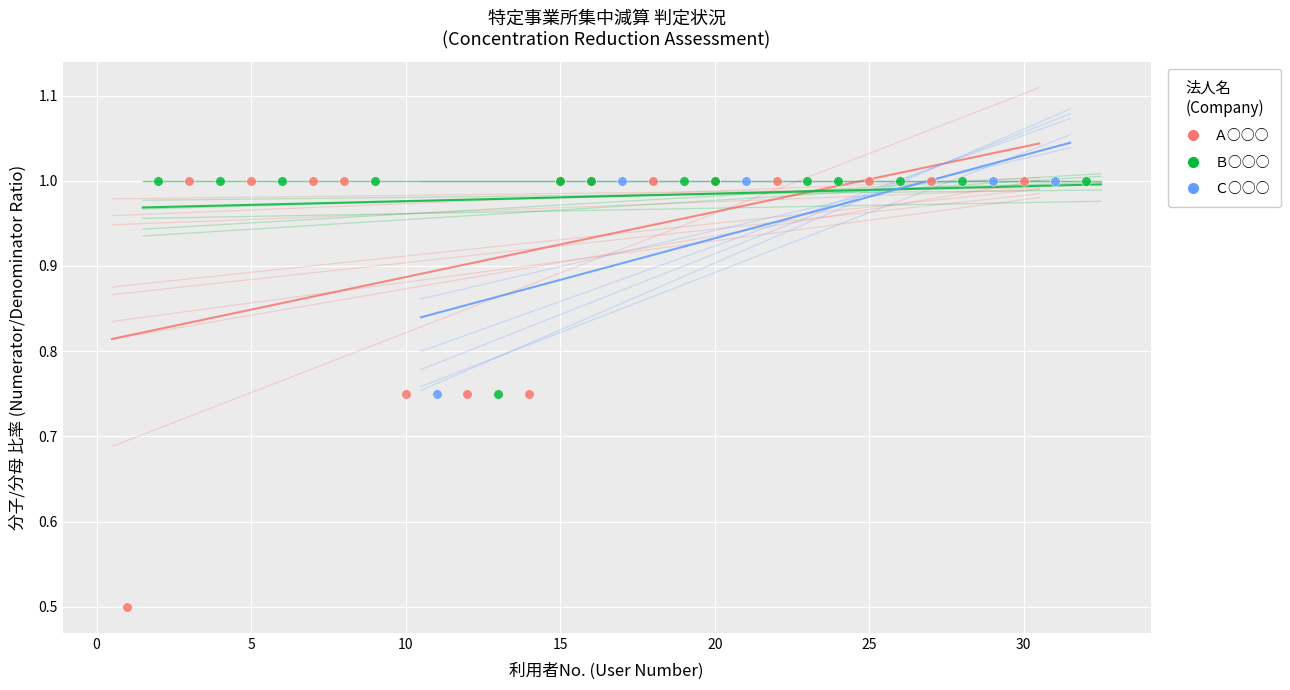

What are all the series names shown in the legend?

Ａ○○○, Ｂ○○○, Ｃ○○○